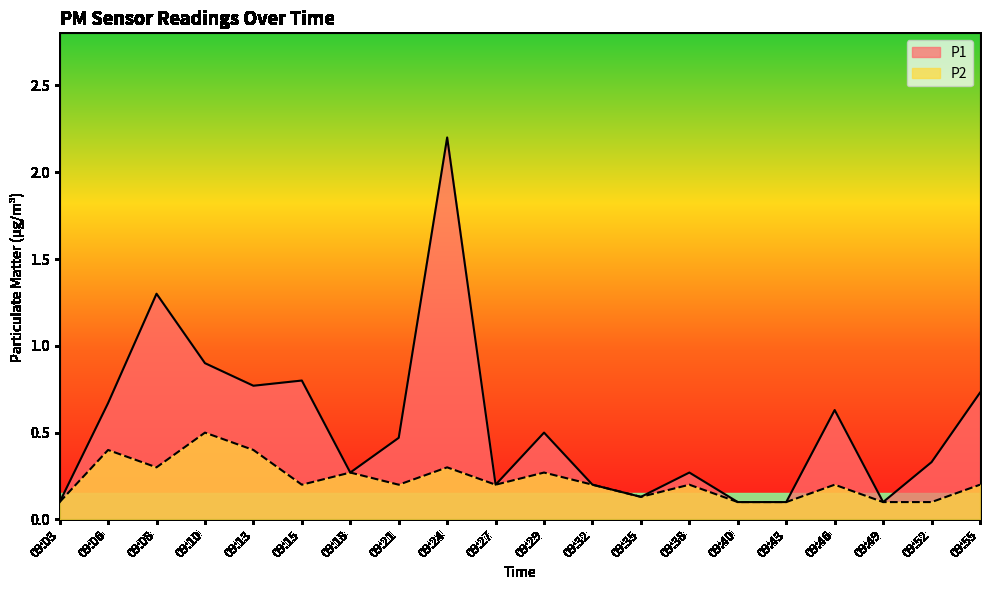

True or false: P1 and P2 cross at least once.

False